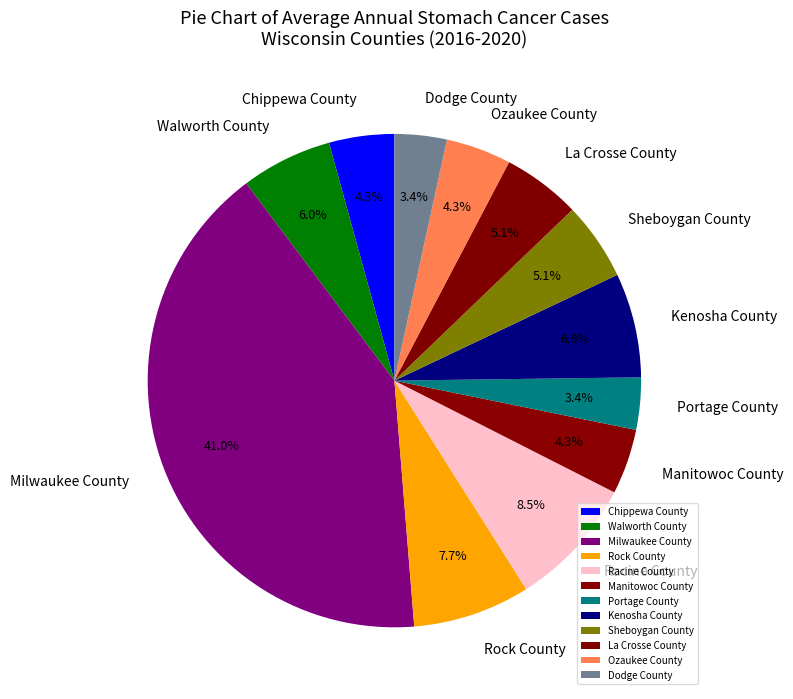

Is it true that Ozaukee County is 16% of the pie?

False